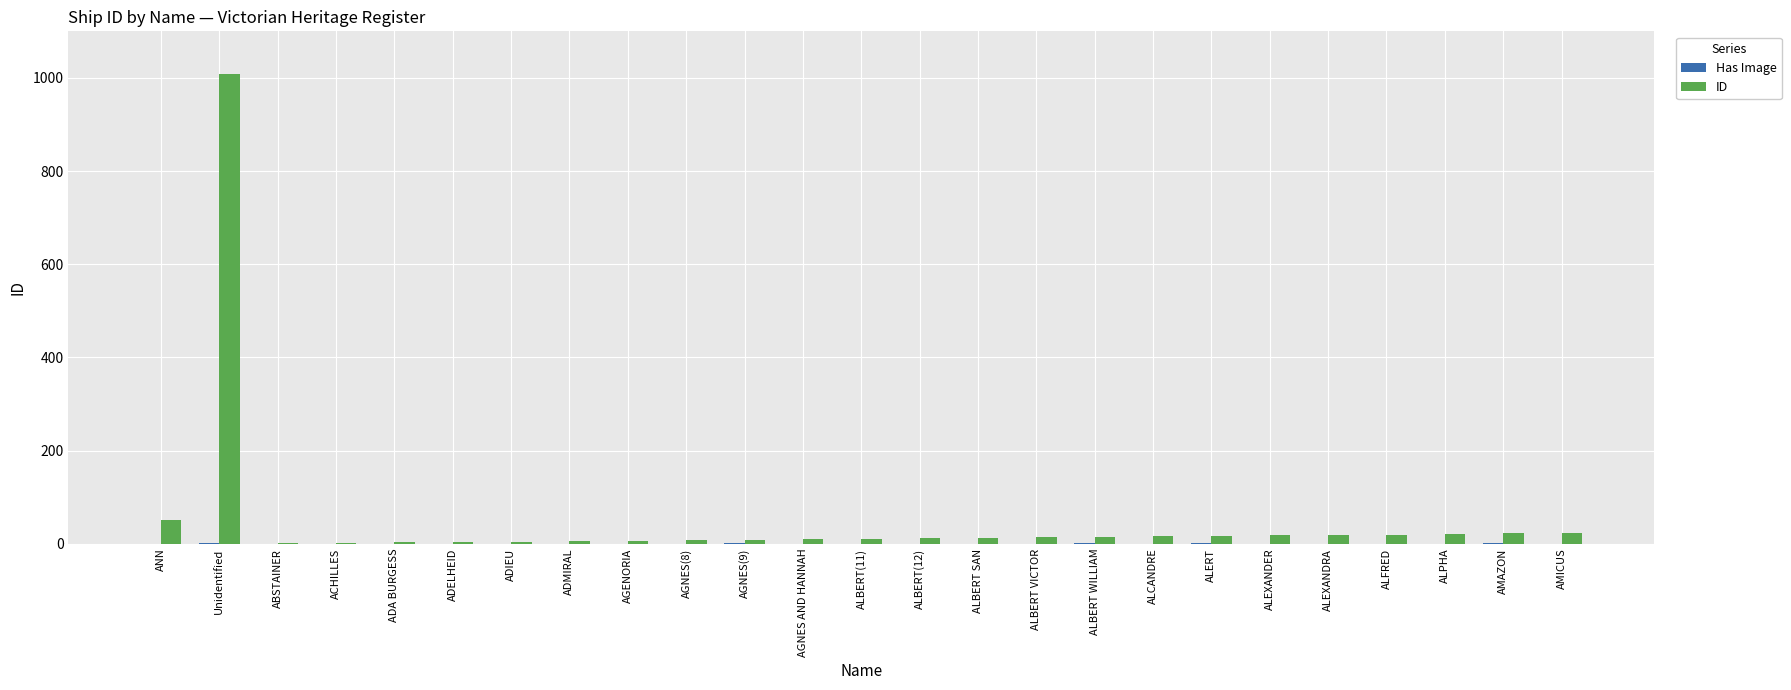

The value of ID at AGNES(8) is 8. True or false?

True